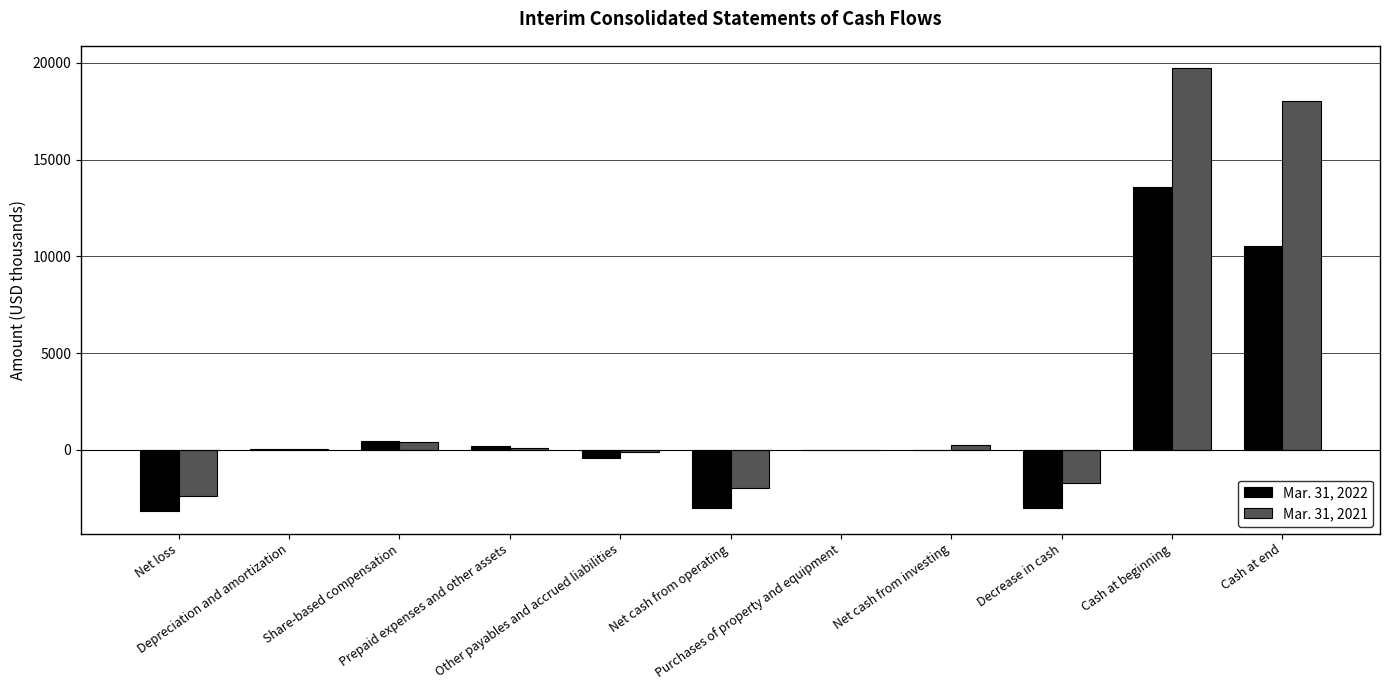

What is the average value of the Mar. 31, 2021 series?

2935